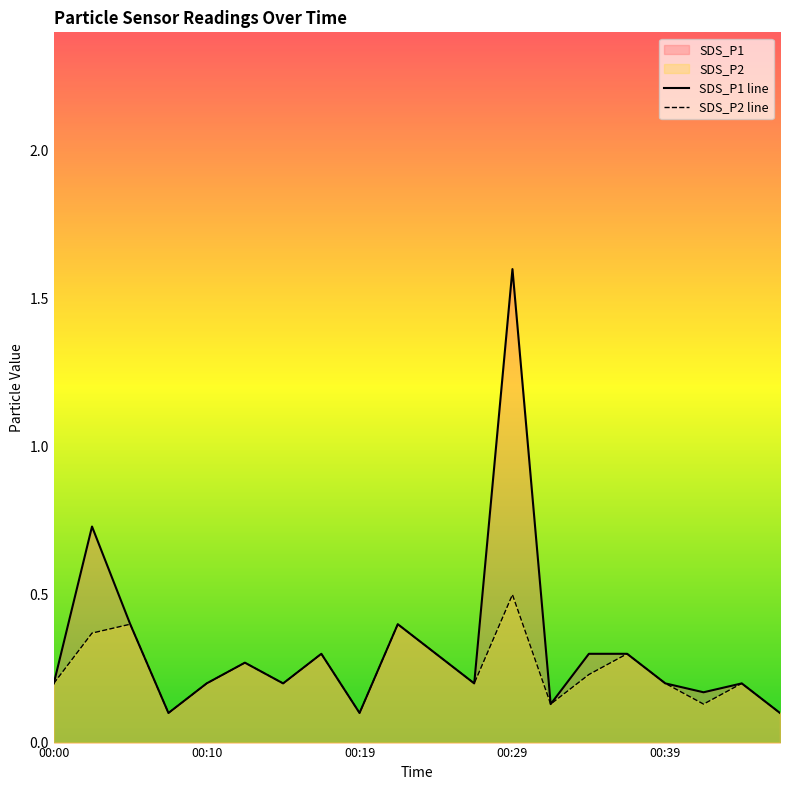

True or false: SDS_P2 line has more than 2 points higher than both neighbors.

True